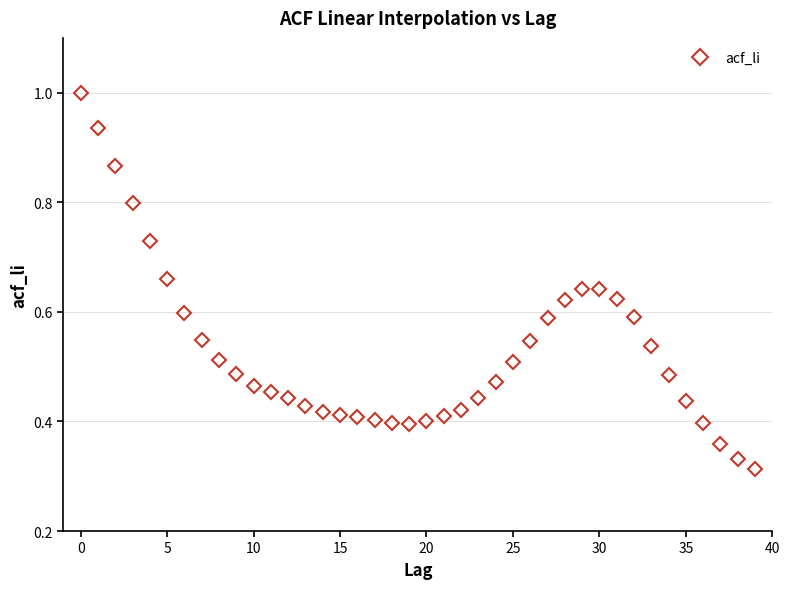

What is the sum of all values?

21.1